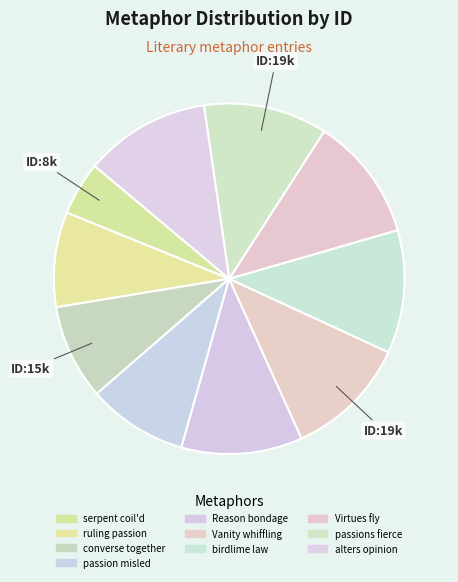

To the nearest percent, what portion does passion misled represent?

9%